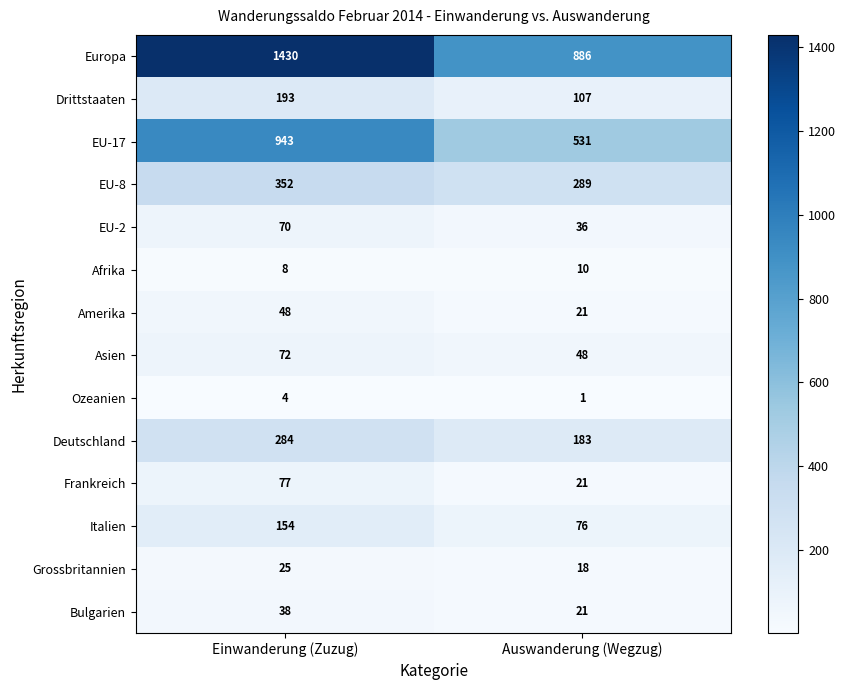

Read the EU-17 value at Einwanderung (Zuzug), to the nearest 5.

945